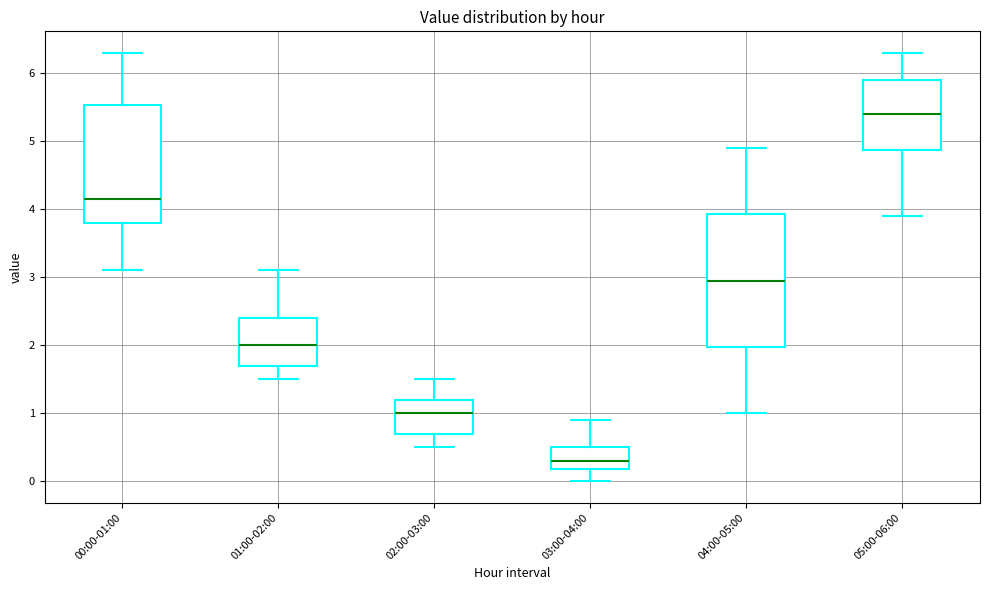

Which box has the lowest median line?

03:00-04:00